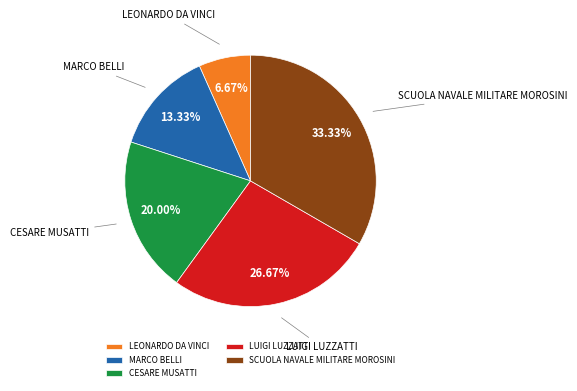

What percentage do LUIGI LUZZATTI and MARCO BELLI together represent?

40.0%